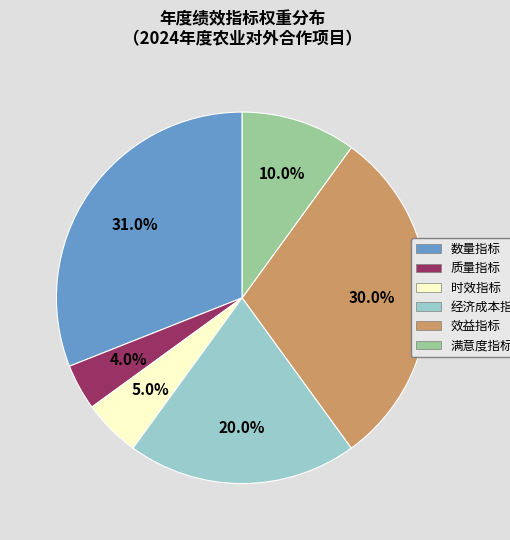

Rank the categories by value from lowest to highest.

质量指标, 时效指标, 满意度指标, 经济成本指标, 效益指标, 数量指标